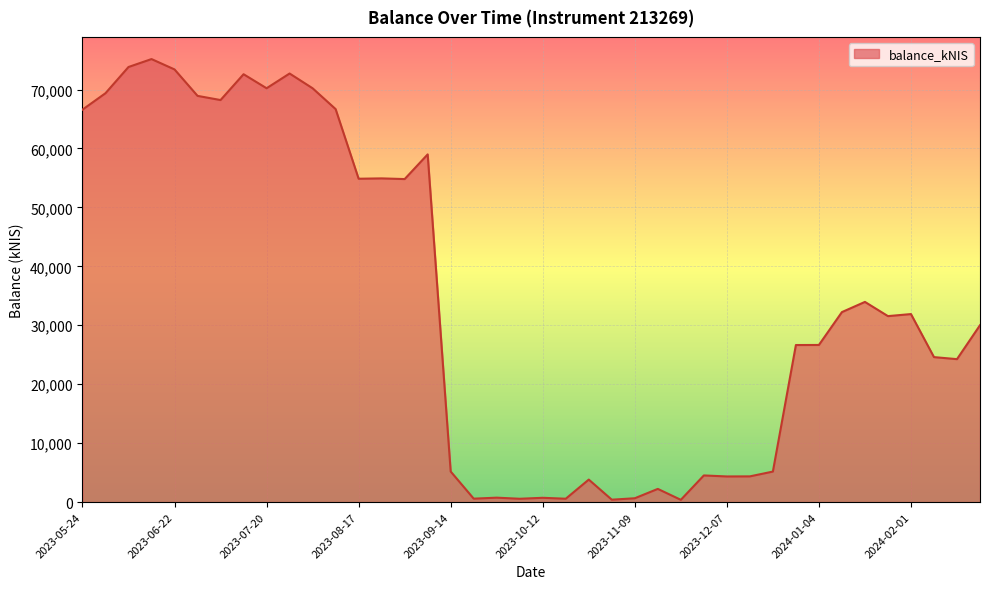

What is the difference between the maximum and minimum values?

74781.9